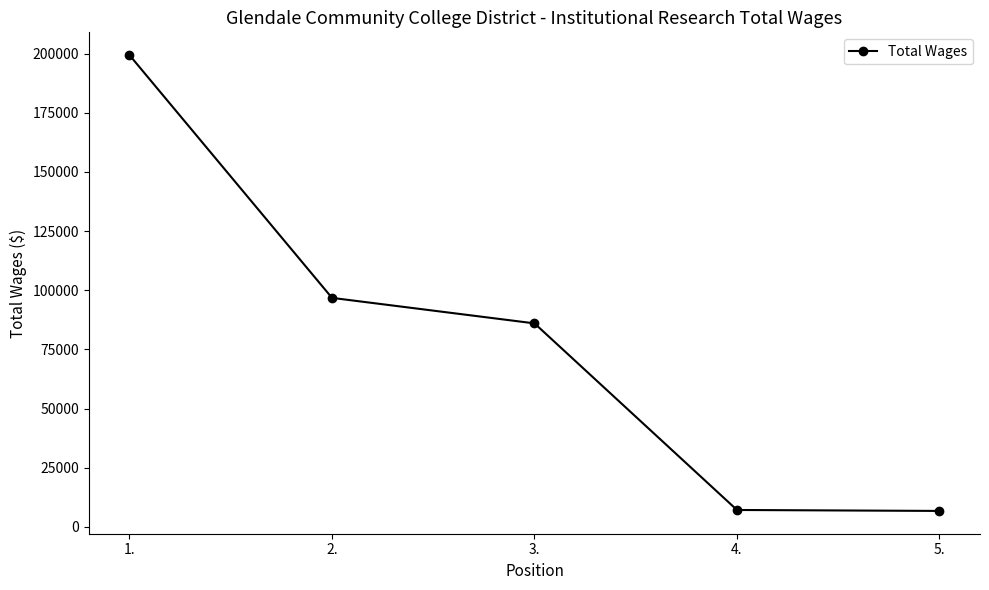

How many series are shown in this chart?

1